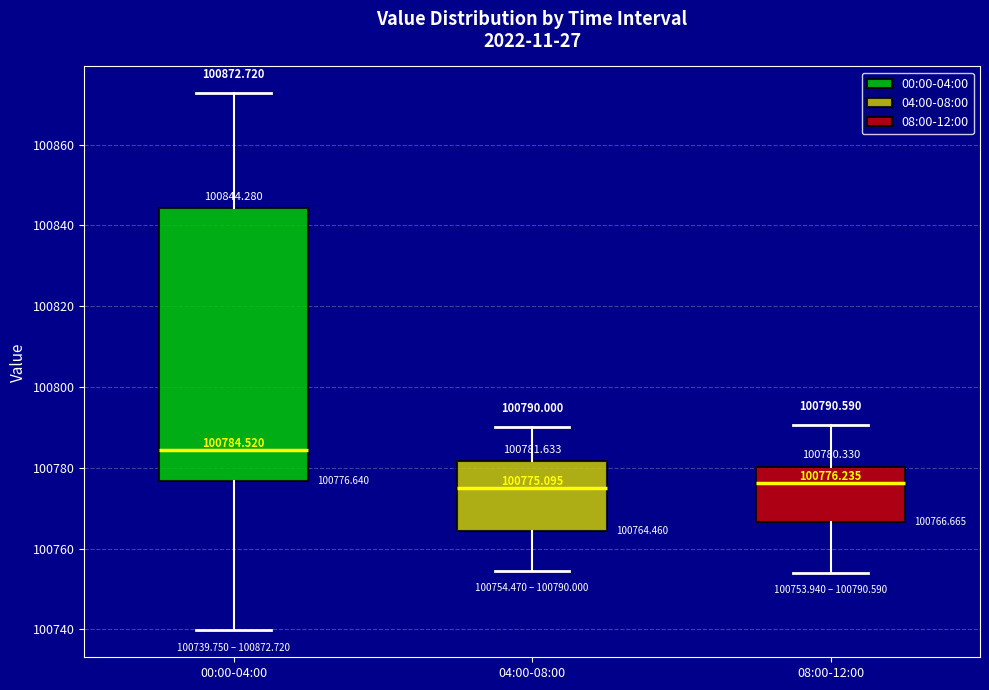

Comparing the boxes themselves (not the whiskers), which one is the tallest?

00:00-04:00